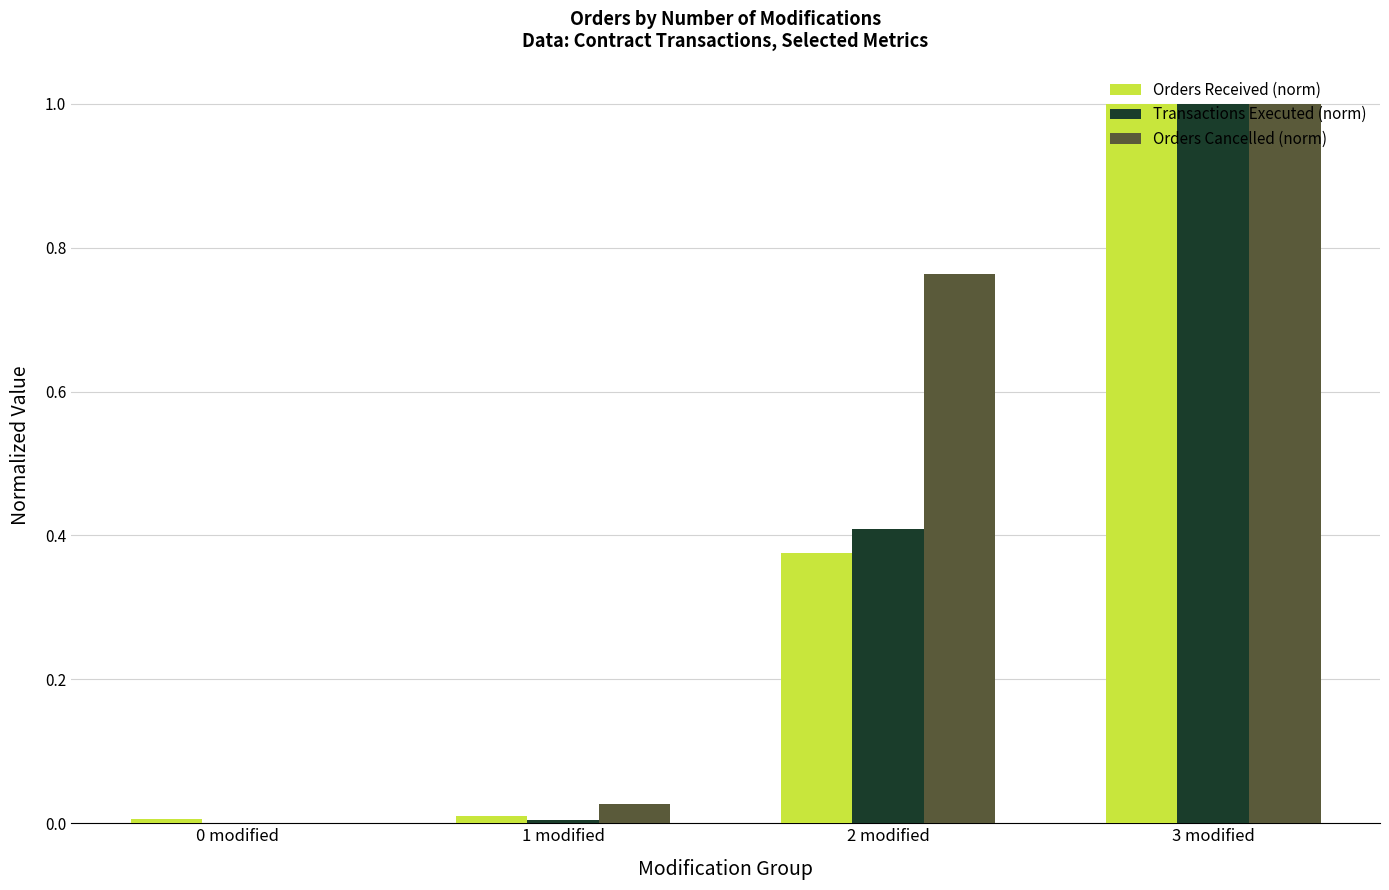

At which category is the sum across all series the highest?

3 modified